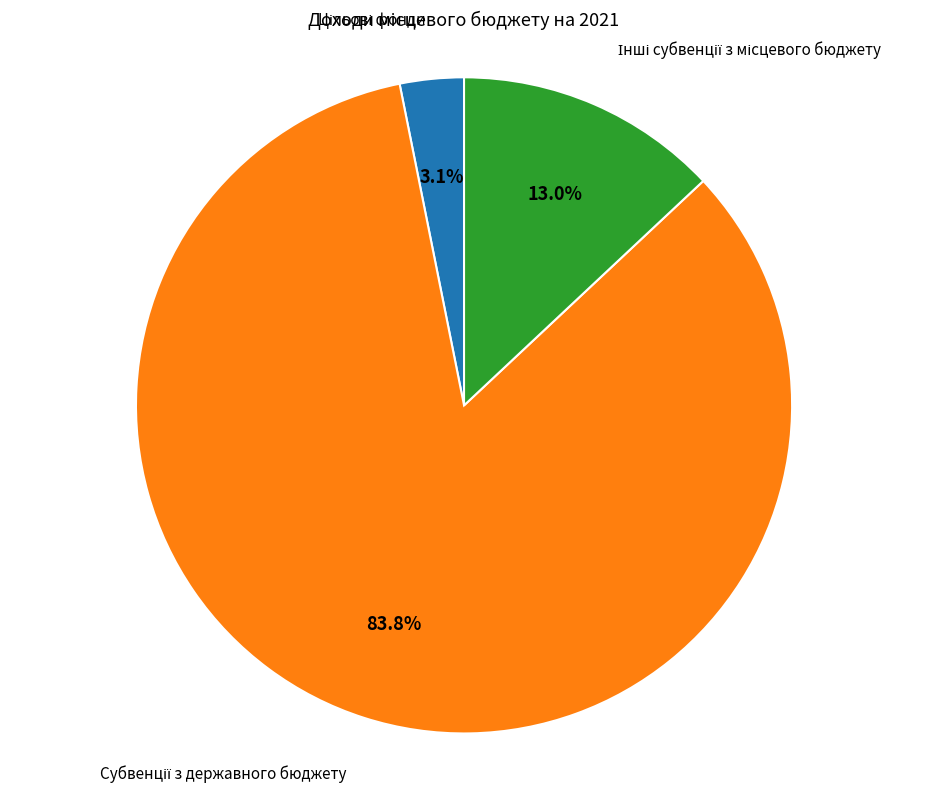

Is there a majority slice in this chart?

Yes